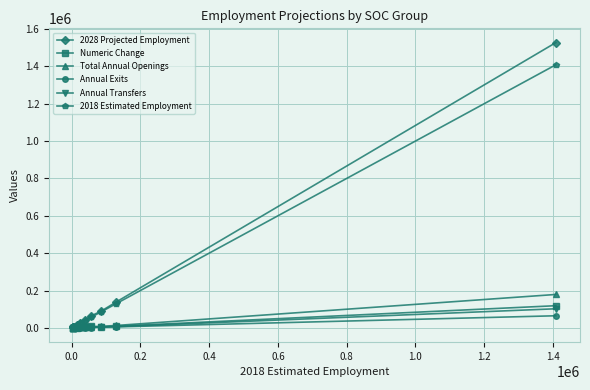

Which series has the widest spread of values?

2028 Projected Employment